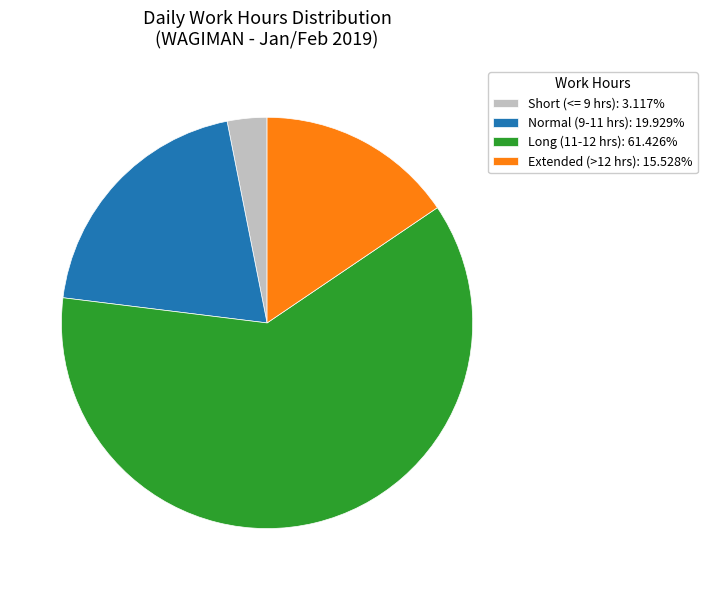

Approximately how many times larger is the value at Extended (>12 hrs): 15.528% compared to Short (<= 9 hrs): 3.117%?

5.0